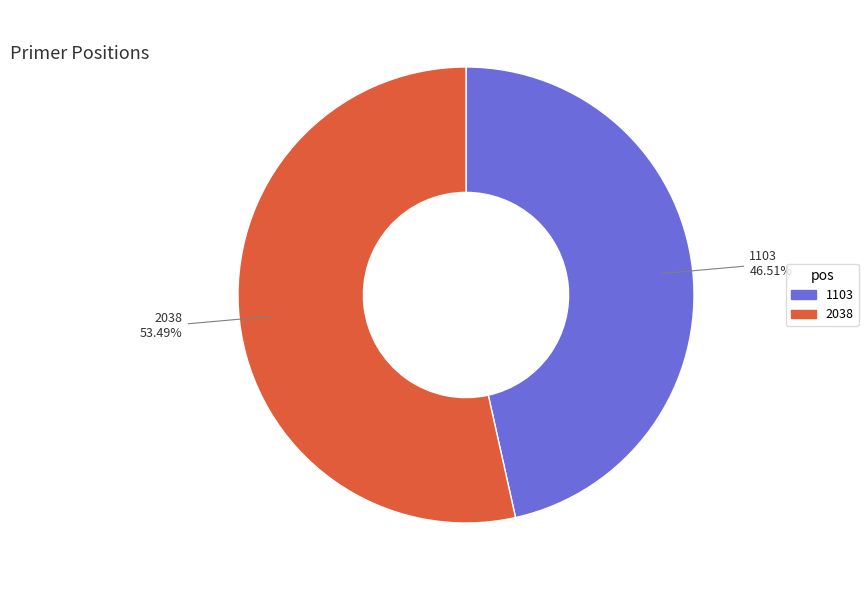

To the nearest percent, what is the average slice percentage?

50%